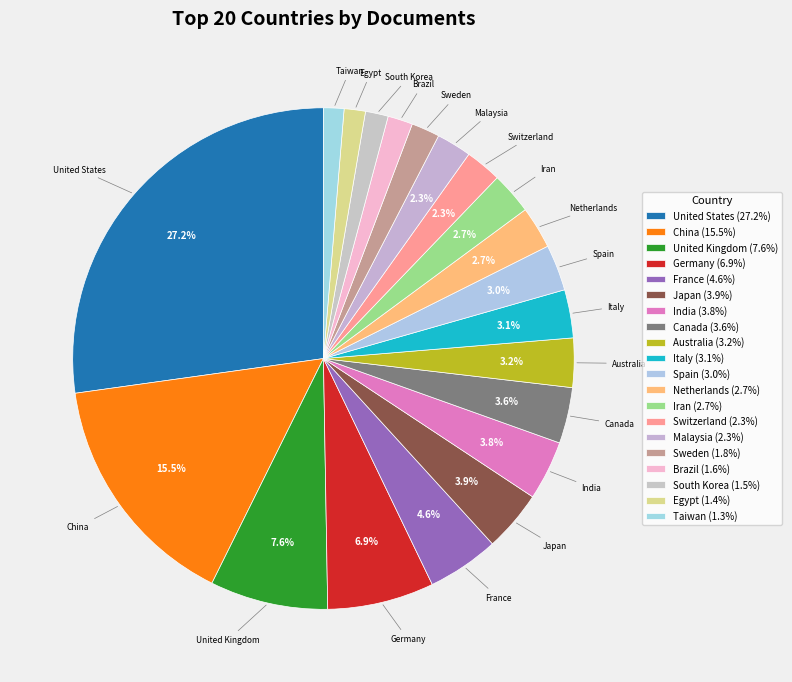

How many segments does this pie chart have?

20